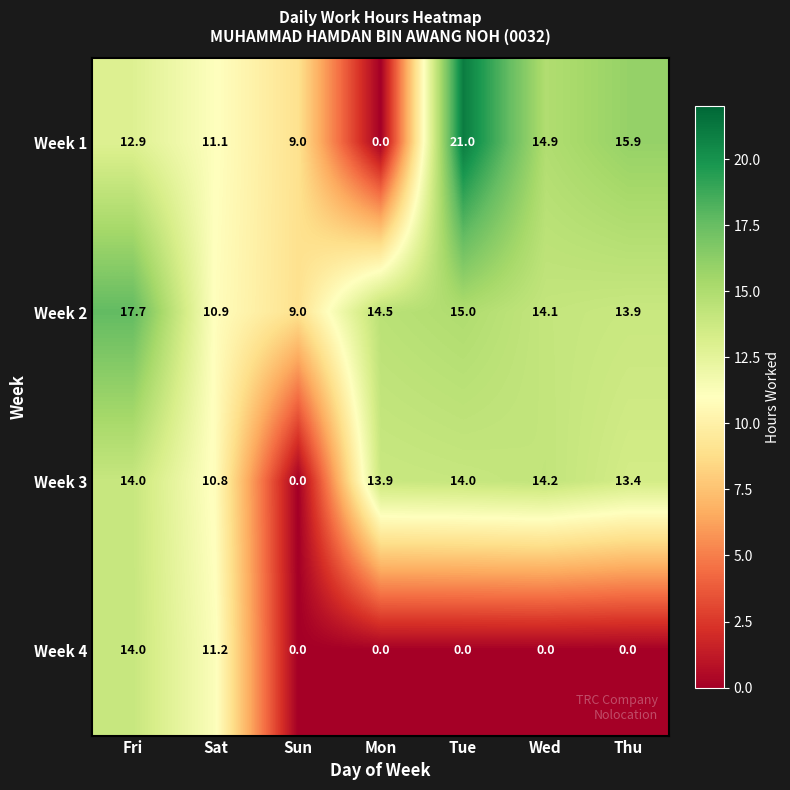

Which series has the largest total across all categories?

Week 2